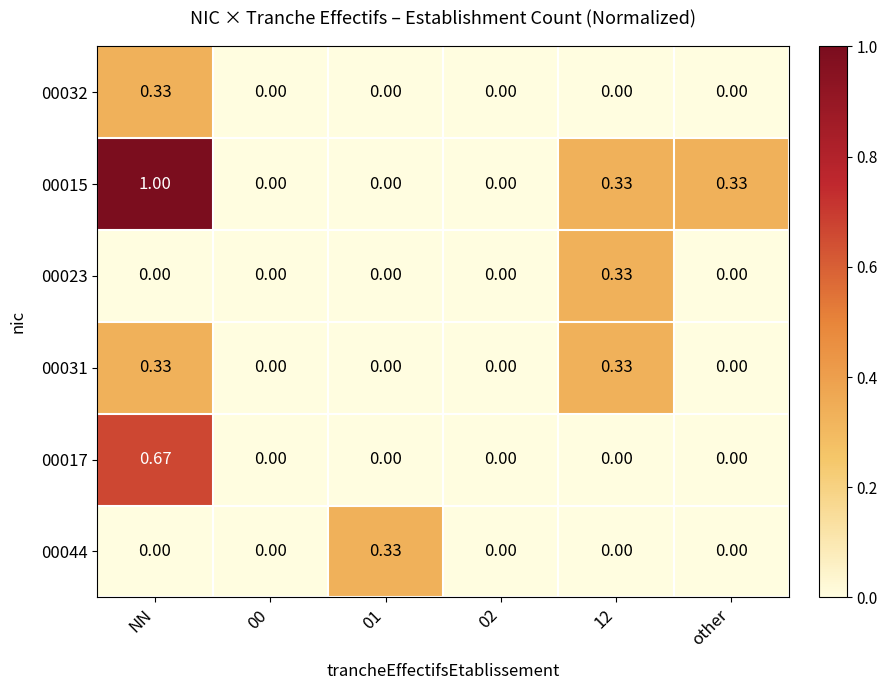

At which category is the sum across all series the highest?

NN